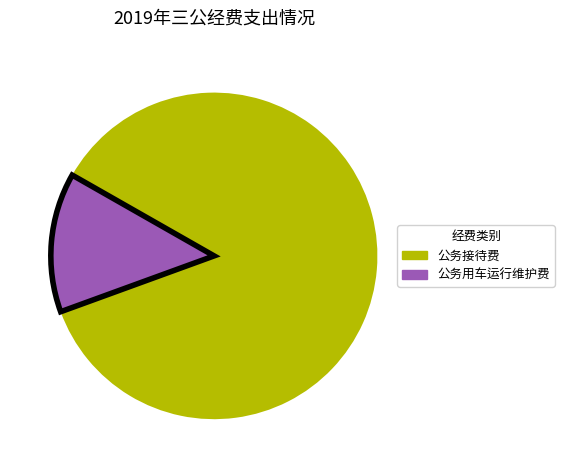

Does any single category account for the majority?

Yes